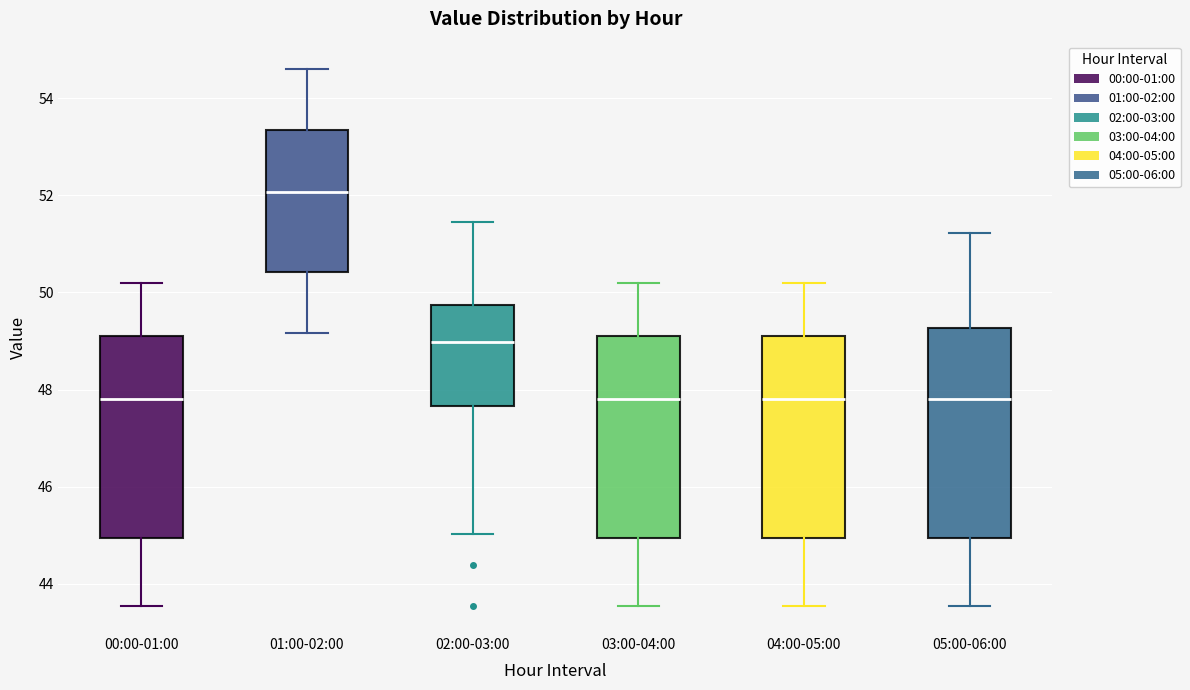

Which box has the highest median line?

01:00-02:00